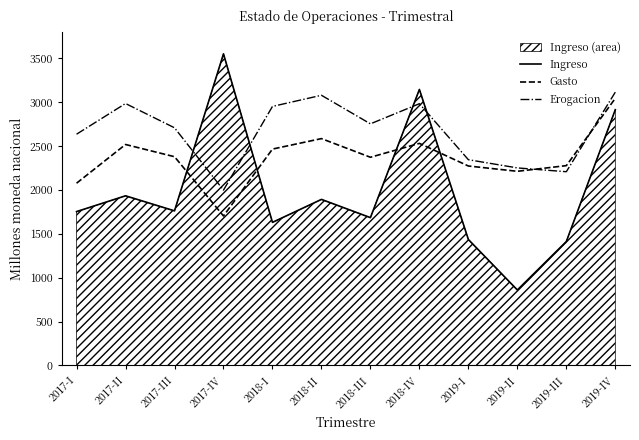

Which series has the largest total across all categories?

Erogacion